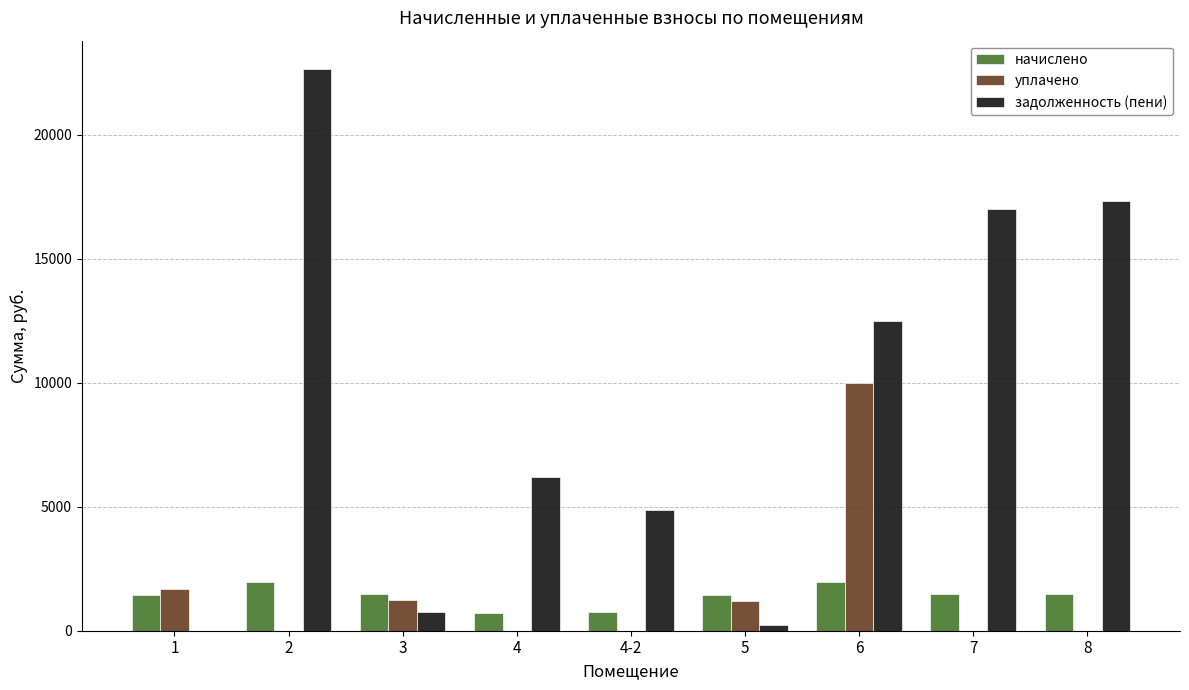

Is it true that задолженность (пени) equals 17315.7 at 8?

True